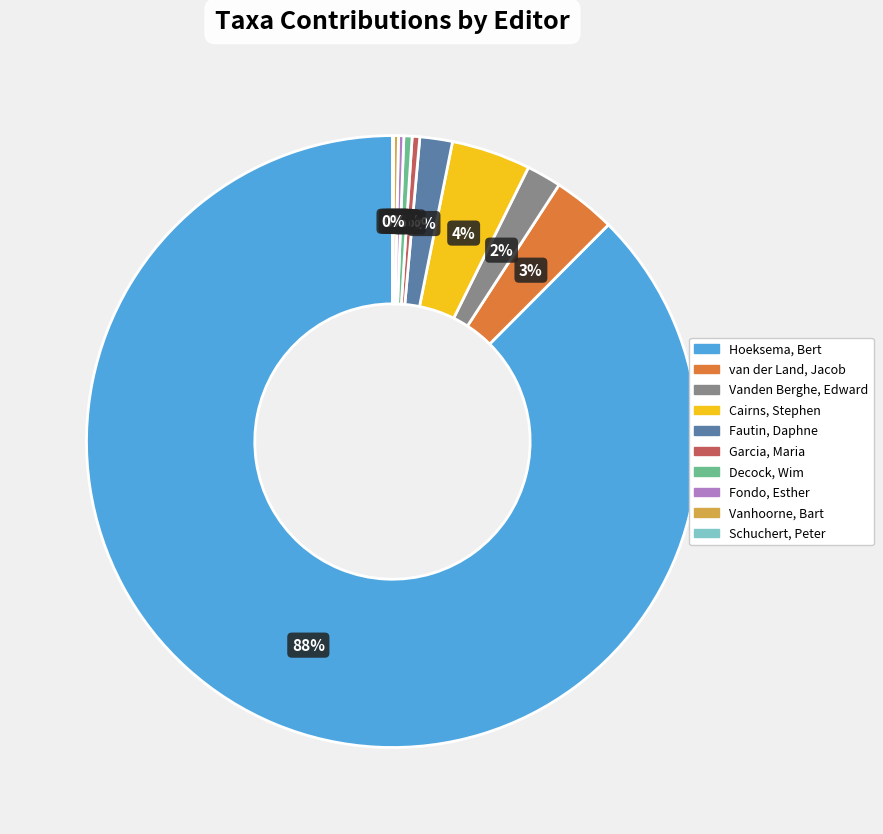

Is it true that Hoeksema, Bert is 73% of the pie?

False